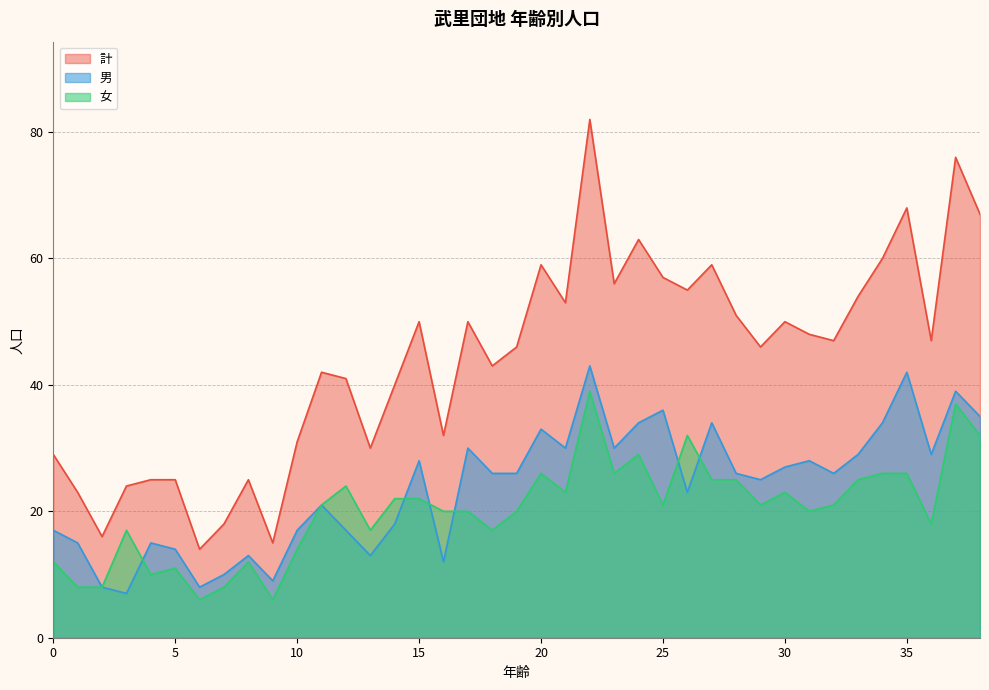

What is the minimum value shown in the chart?

6